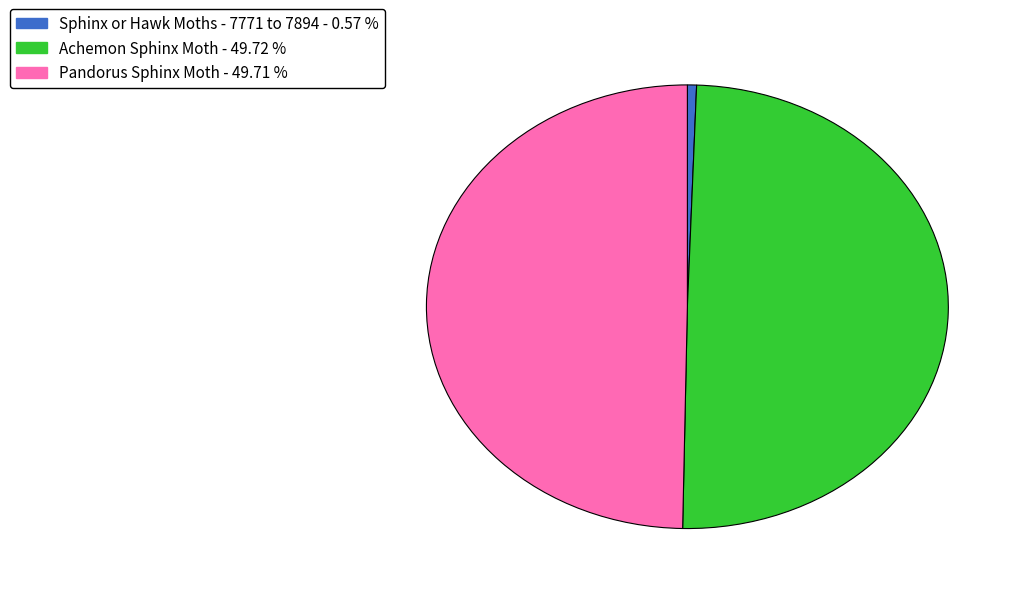

Combined, do Pandorus Sphinx Moth and Achemon Sphinx Moth account for over 50%?

Yes